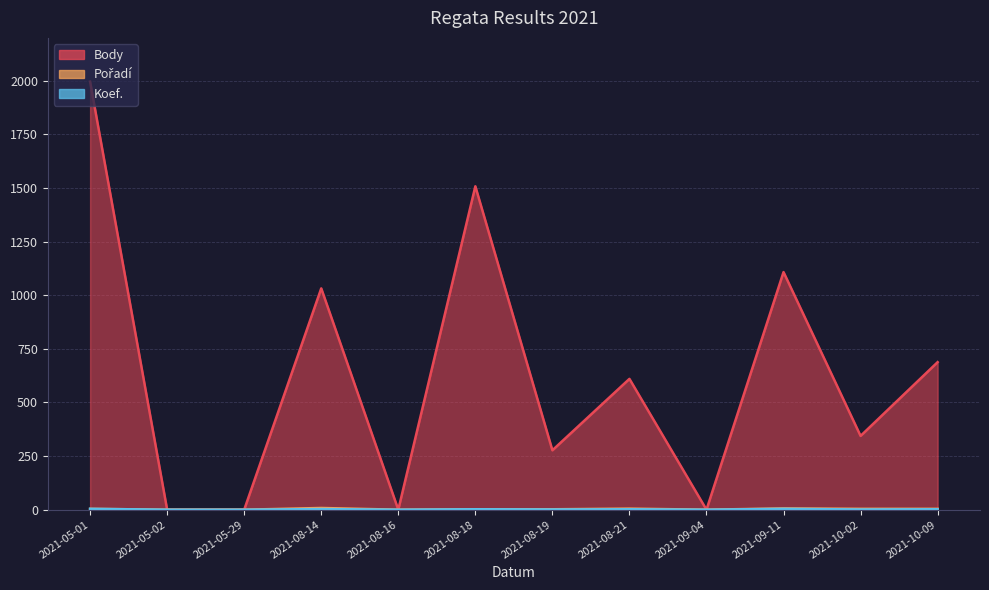

Reading left to right, list all the values displayed in this chart.

Body: 1996	0	0	1032	0	1508	277	610	0	1108	344	688
Pořadí: 4	0	0	8	0	2	2	5	0	6	4	4
Koef.: 4	0	0	3	0	2	1	2	0	4	1	2